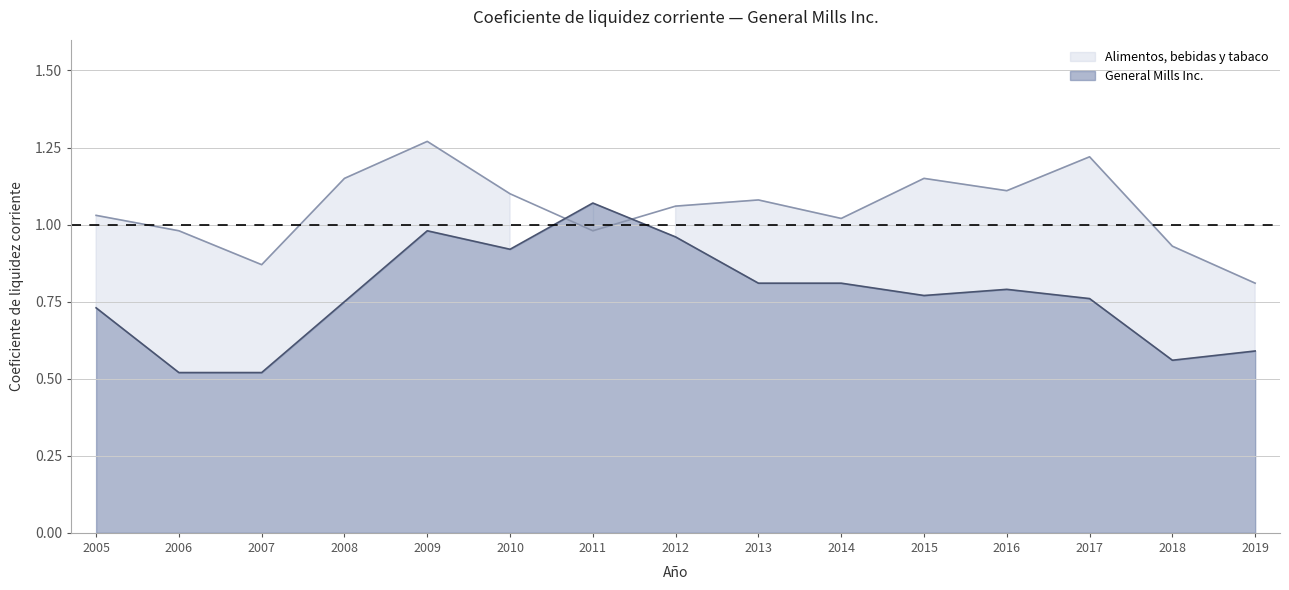

Does the chart have visible grid lines?

Yes